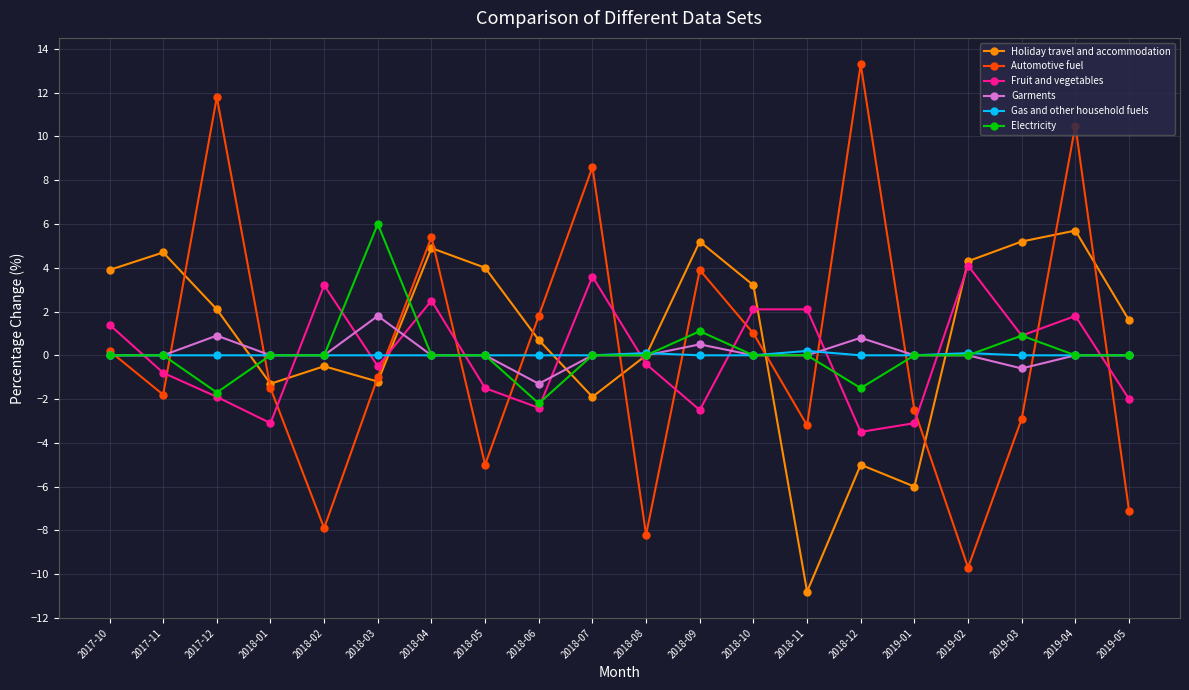

Where do Fruit and vegetables and Gas and other household fuels first cross each other?

2017-10 and 2017-11